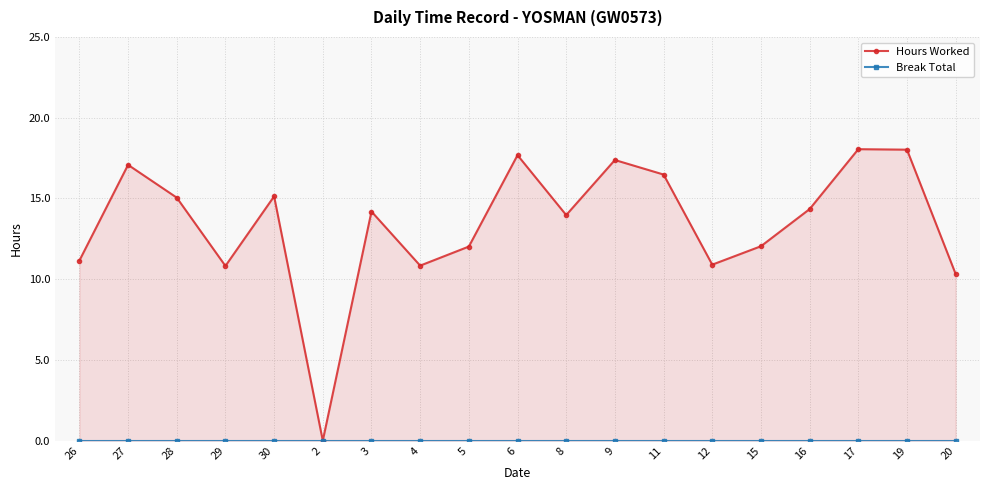

Is the value of Break Total at 16 greater than the value of Hours Worked at 11?

No